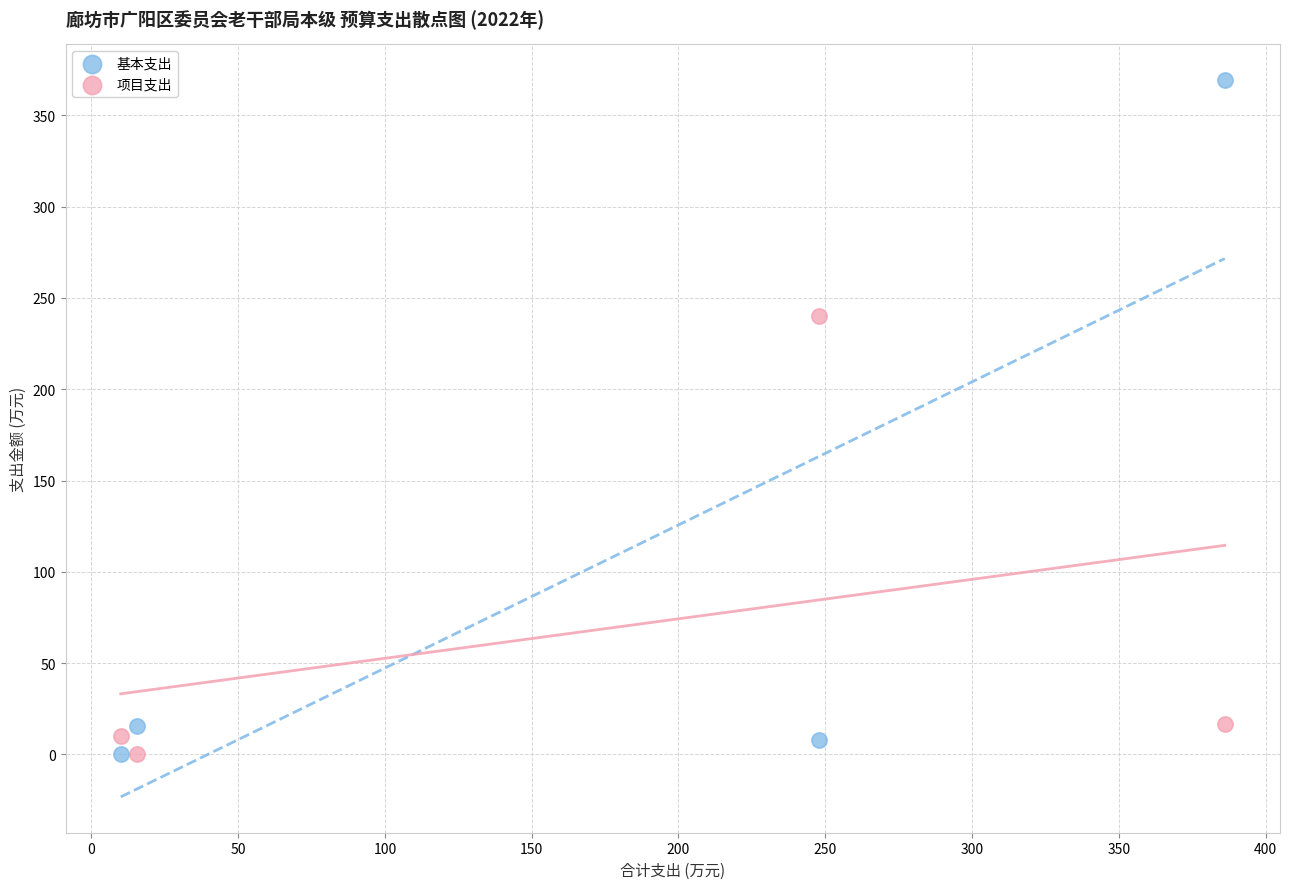

Across all series, what Y value is closest to 184?

240.0